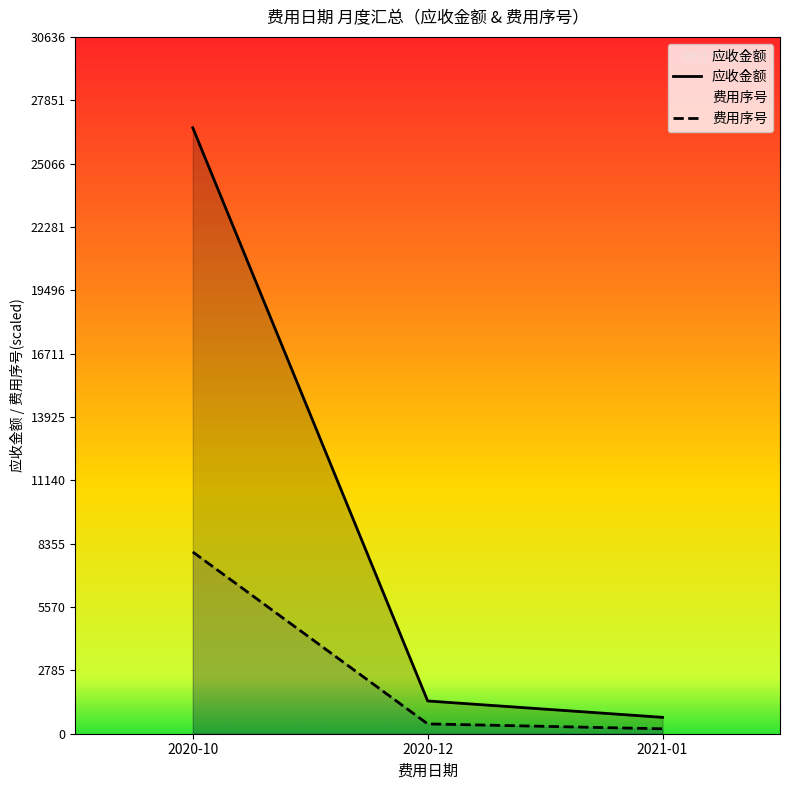

List the labels in order of 应收金额 value, smallest first.

2021-01, 2020-12, 2020-10